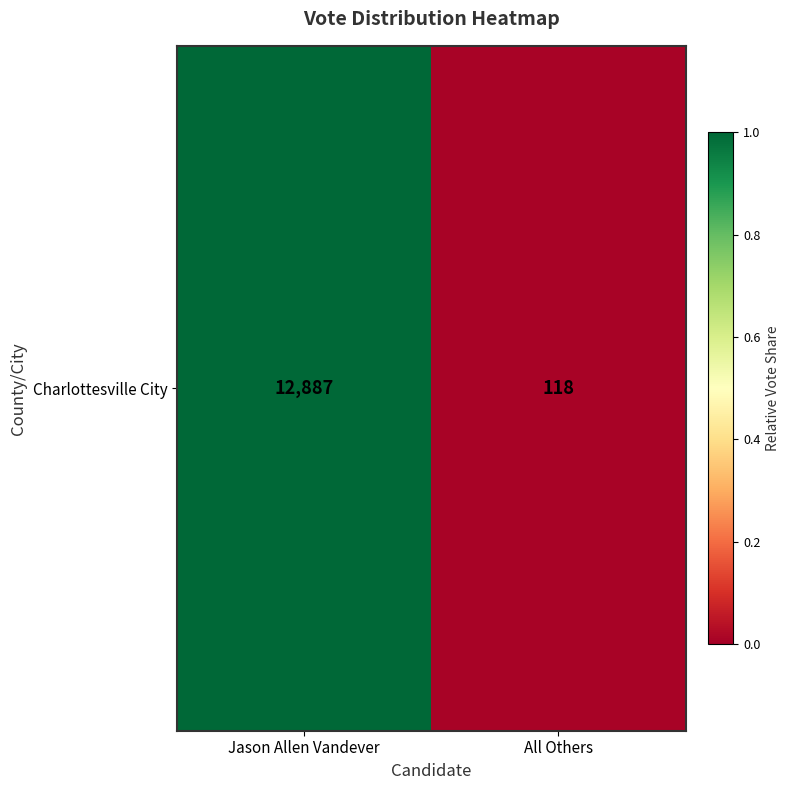

What is the difference between the maximum and minimum values?

1.0